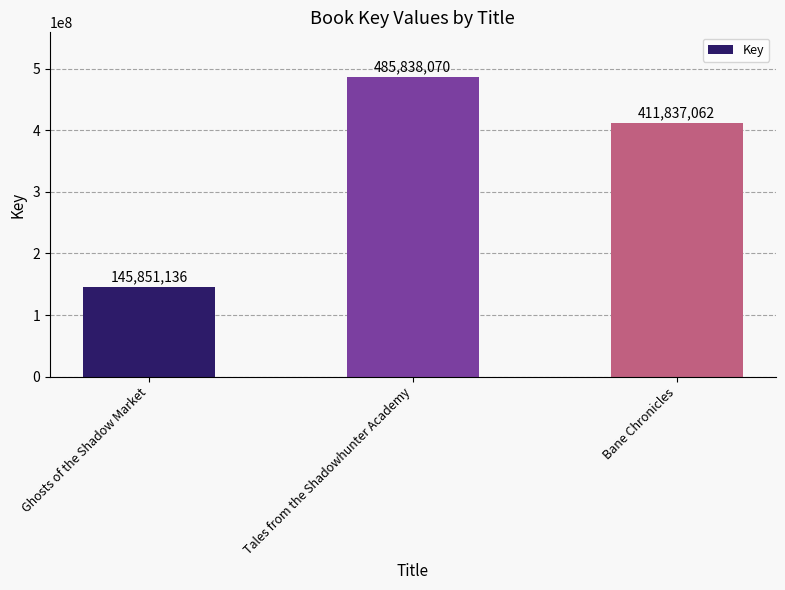

The value at Tales from the Shadowhunter Academy is 485838070. True or false?

True